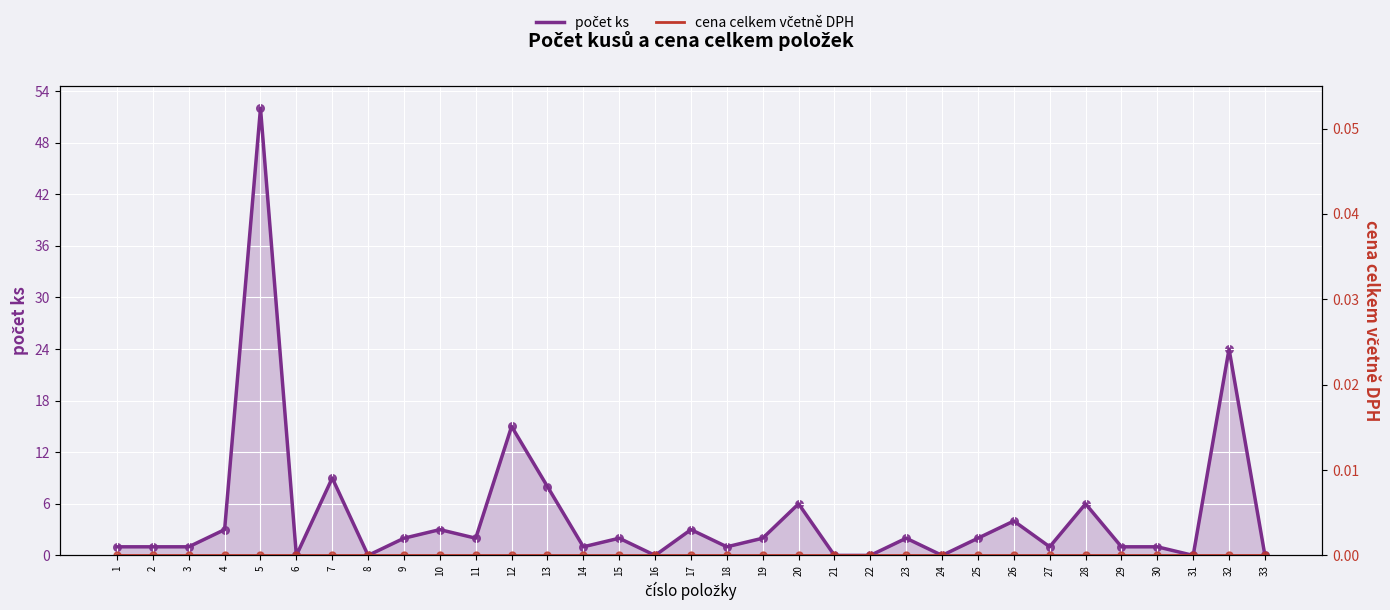

Which series has the largest total across all categories?

počet ks